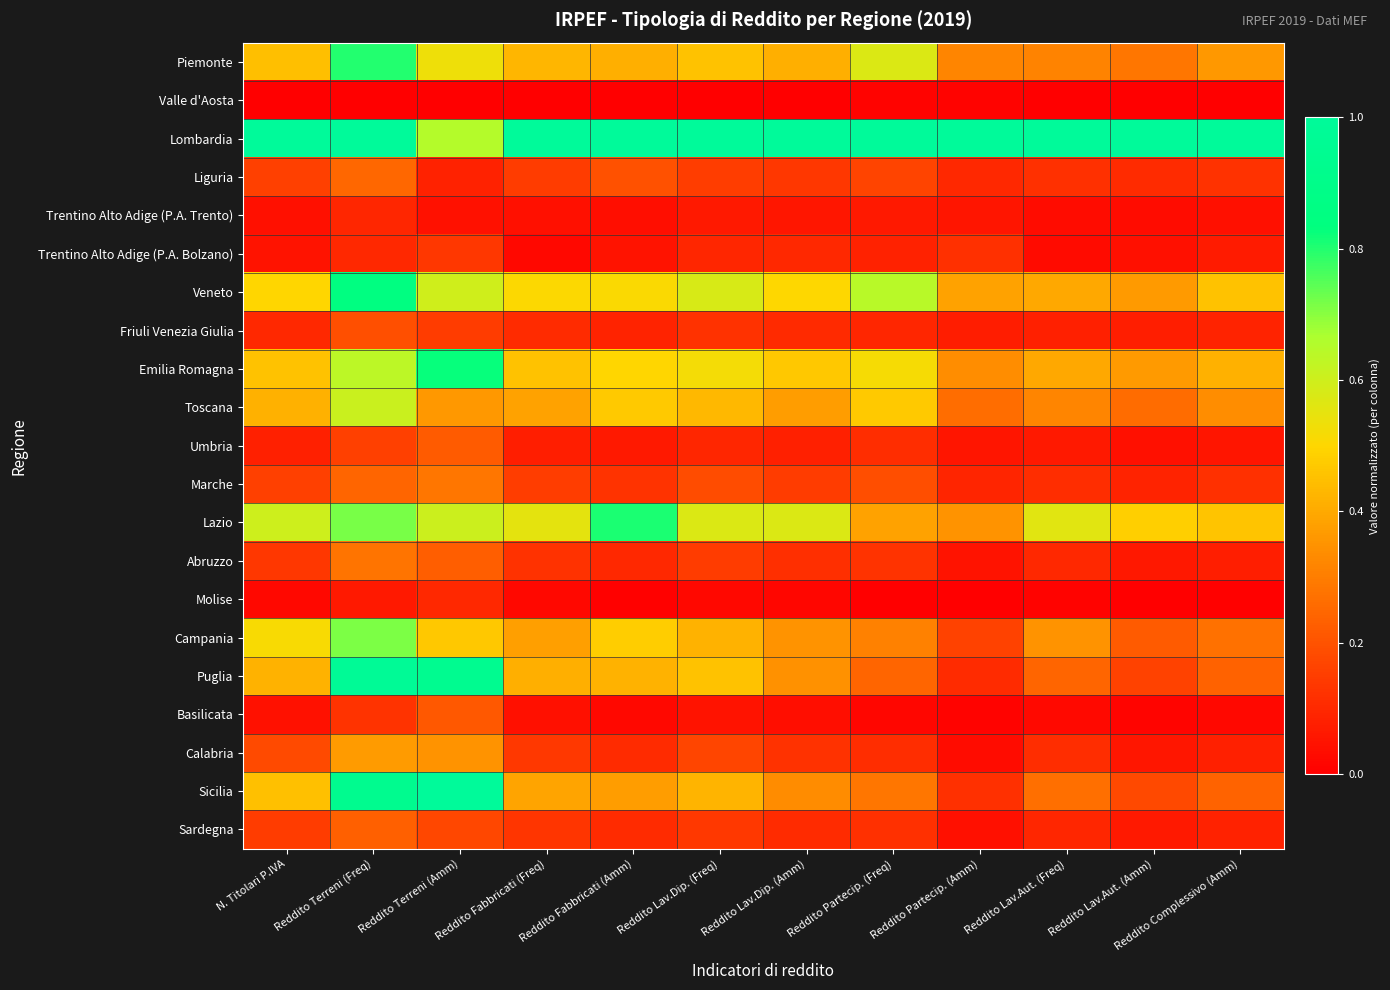

Which series has the largest total across all categories?

Lombardia